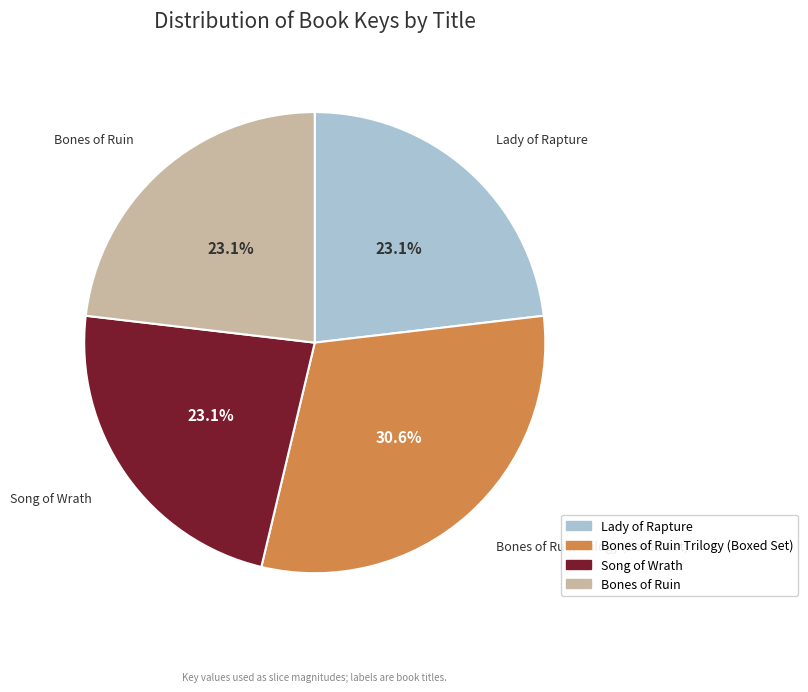

To the nearest percent, what is the average slice percentage?

25%